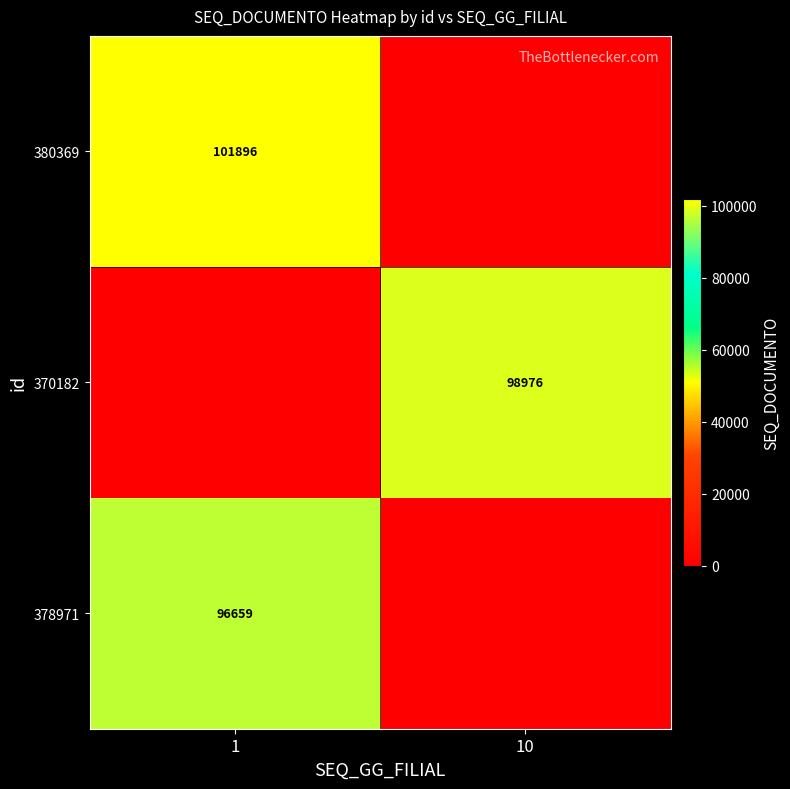

Is it true that 378971 equals 133324 at 1?

False